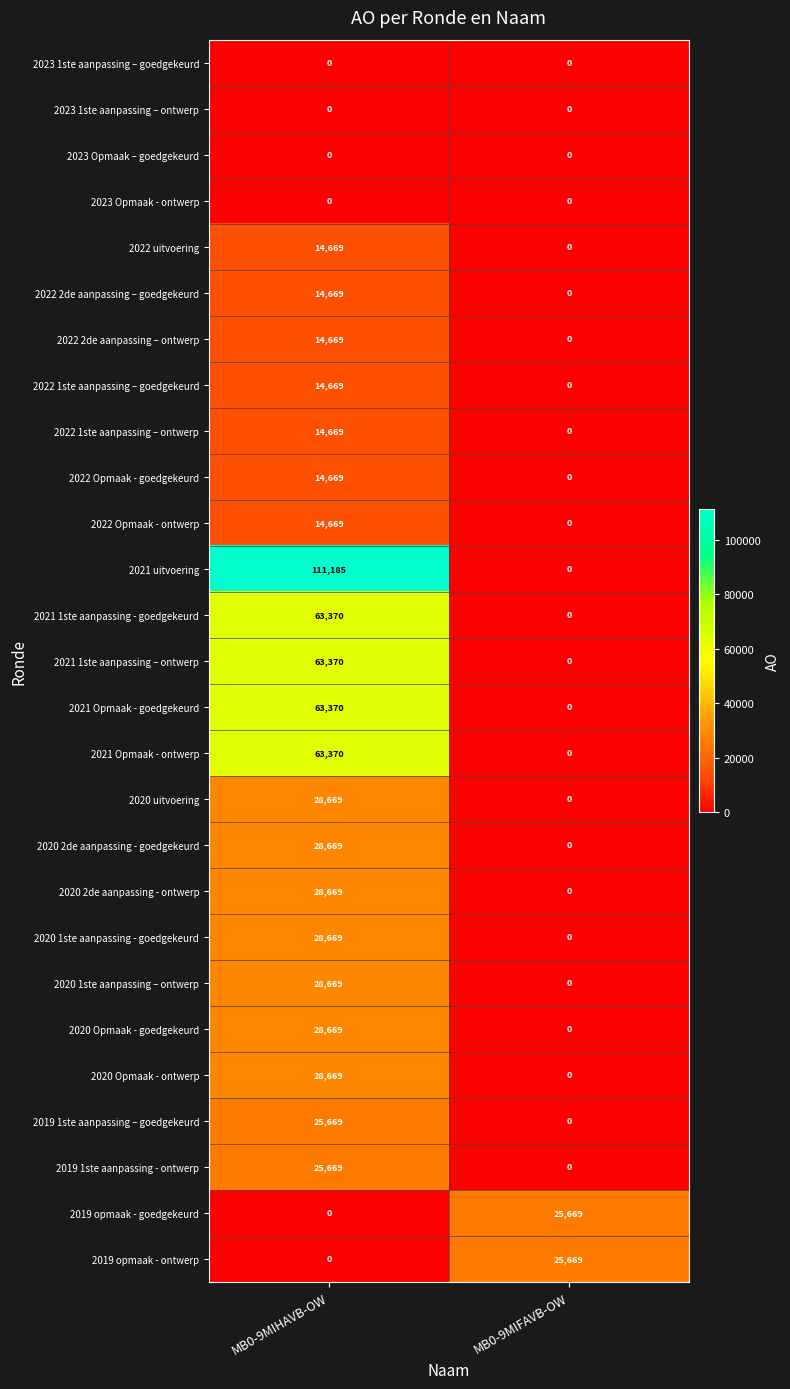

What is the total value across all series at MB0-9MIFAVB-OW?

51338